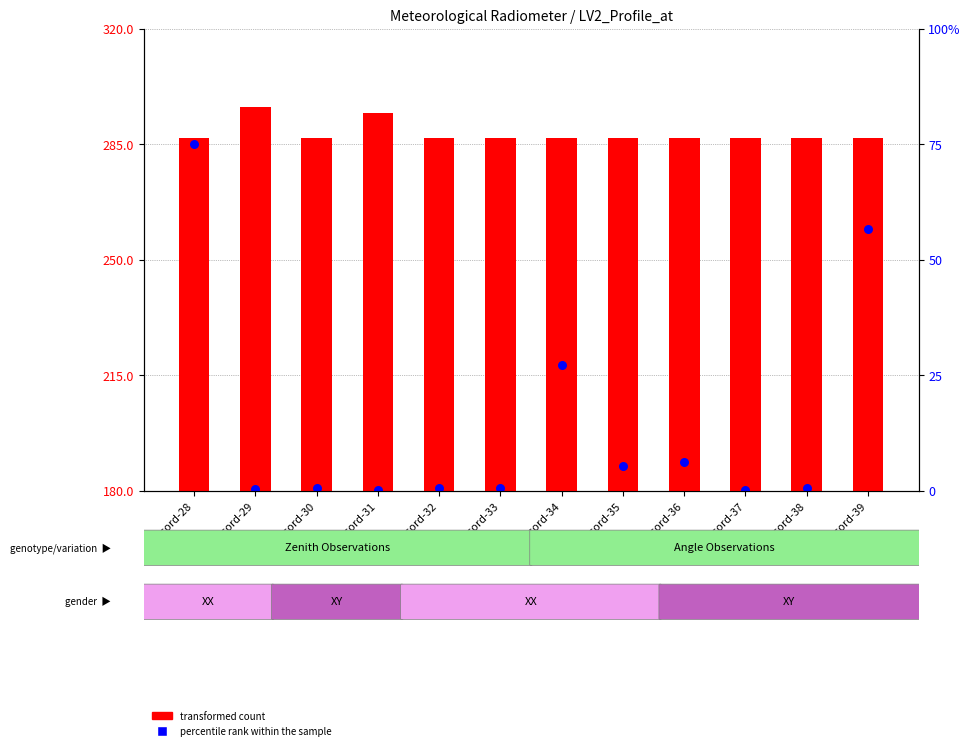

At which category is the sum across all series the highest?

Record-28